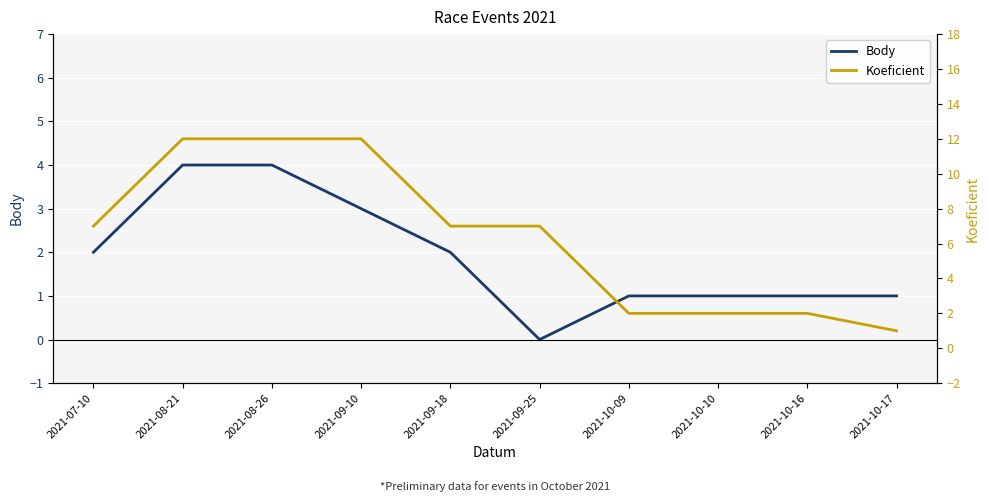

At which label does Koeficient reach its peak?

2021-08-21